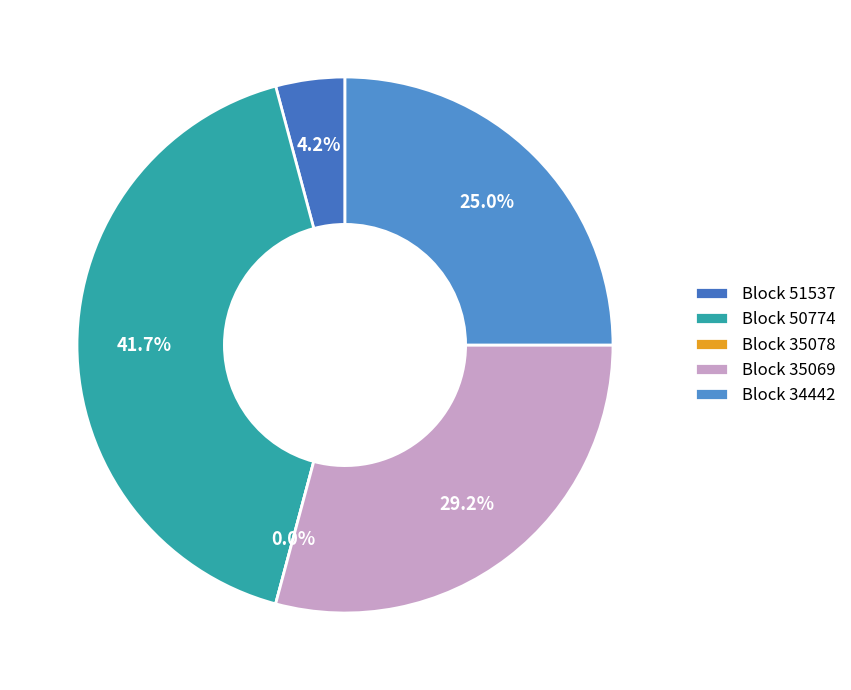

What percentage is NOT represented by 50774?

58.3%